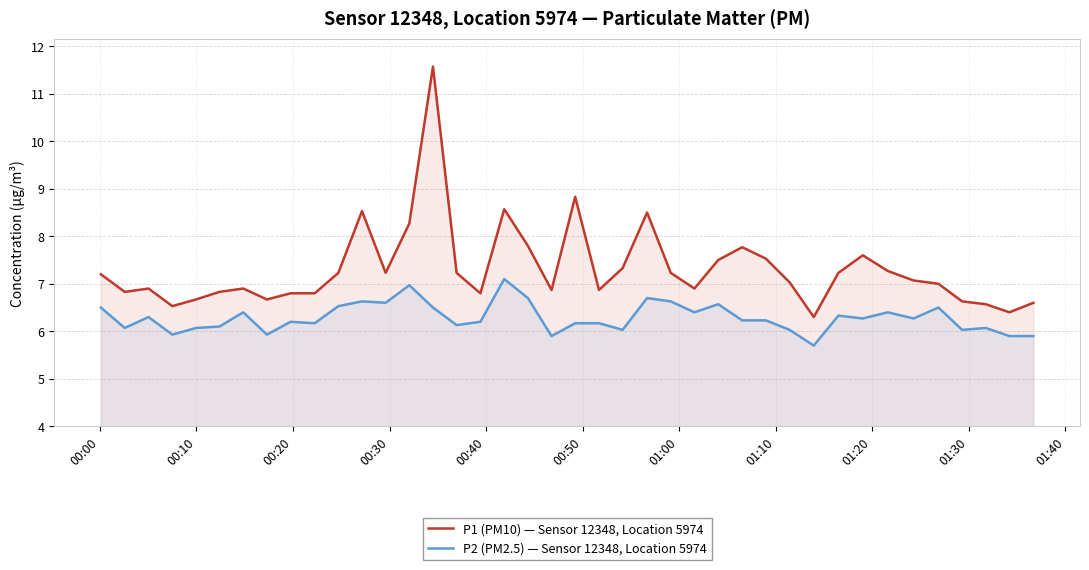

What is the value of the P1 (PM10) — Sensor 12348, Location 5974 point at the 28th from the left?

7.8